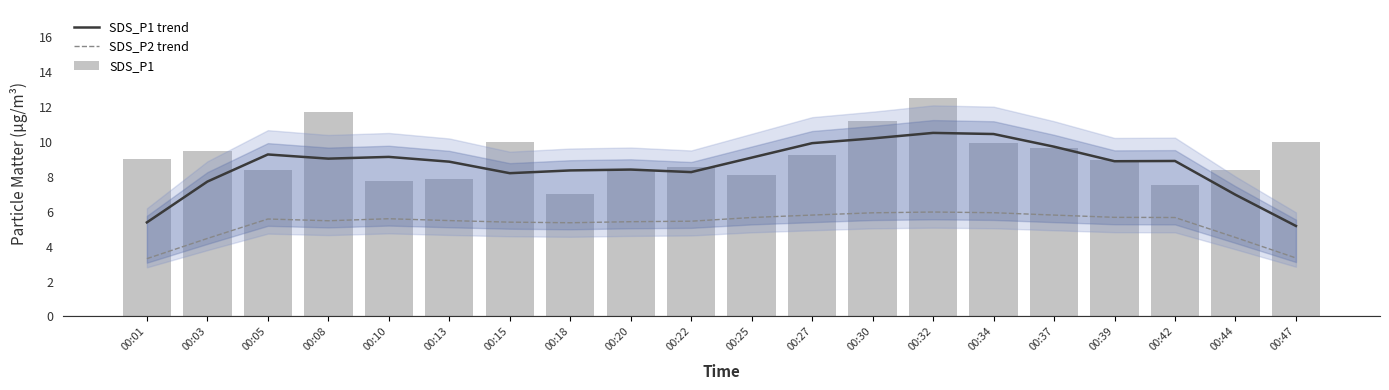

Which label corresponds to the smallest value in the chart?

00:01